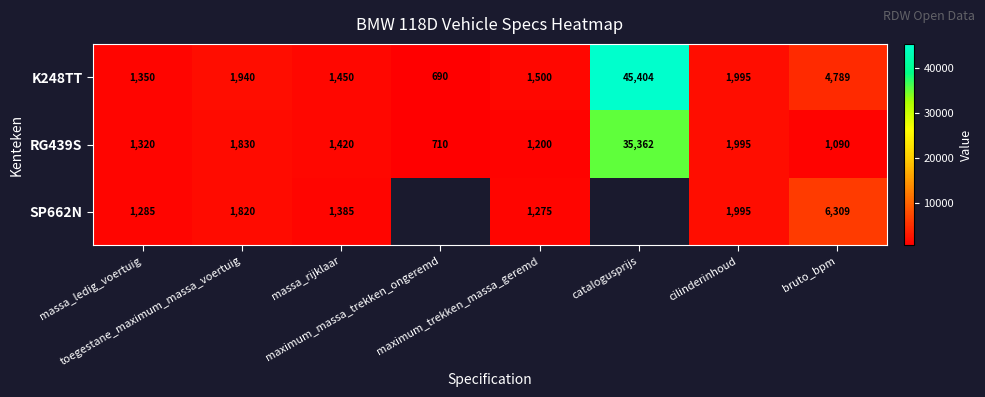

What is the total value across all series at toegestane_maximum_massa_voertuig?

5590